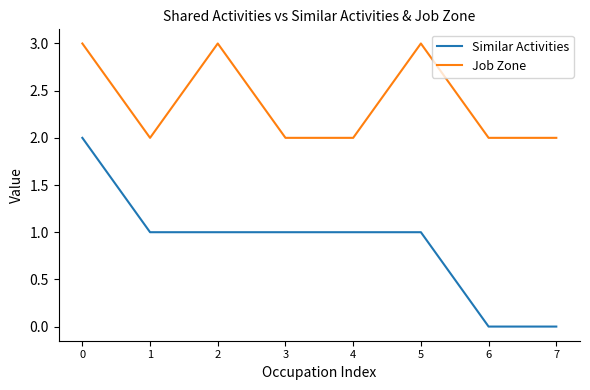

Which series has the widest spread of values?

Similar Activities